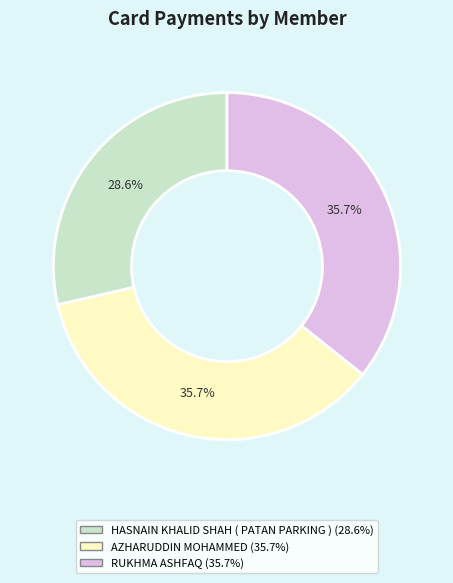

Approximately how many times larger is the value at AZHARUDDIN MOHAMMED compared to RUKHMA ASHFAQ?

1.0